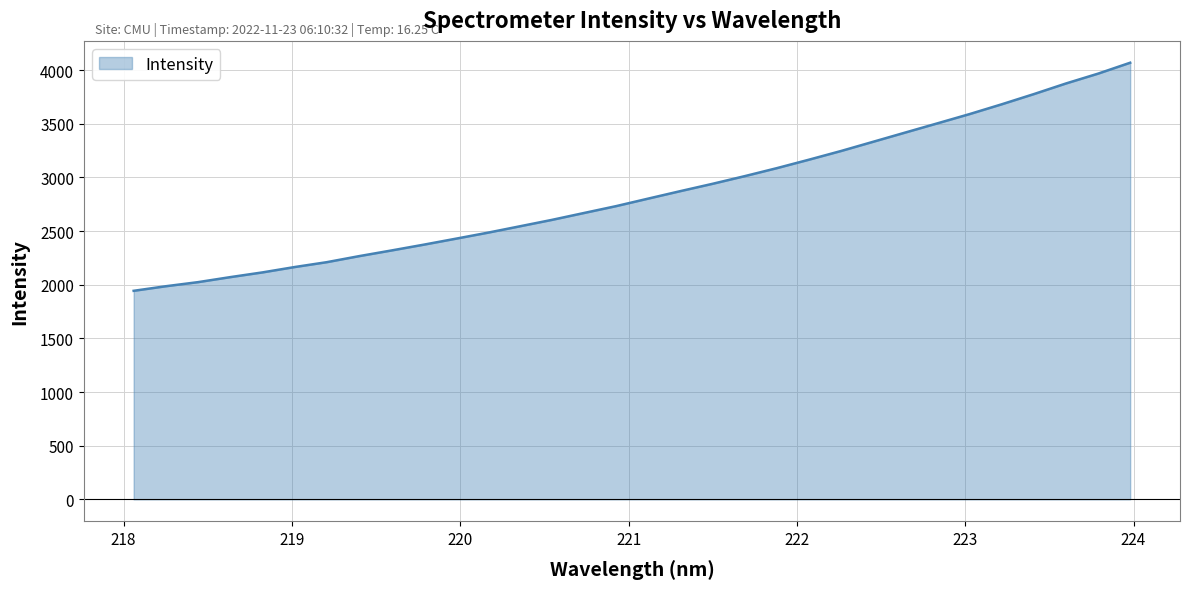

What is the difference between the maximum and minimum values?

2125.7